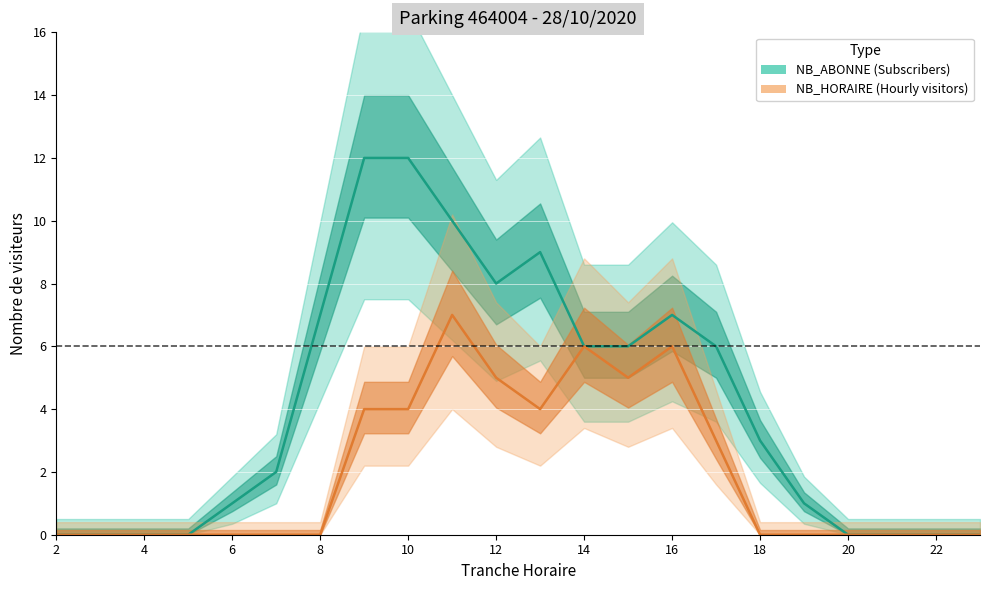

Reading left to right, list all the values displayed in this chart.

NB_ABONNE: 0	0	0	0	1	2	7	12	12	10	8	9	6	6	7	6	3	1	0	0	0	0
NB_HORAIRE: 0	0	0	0	0	0	0	4	4	7	5	4	6	5	6	3	0	0	0	0	0	0